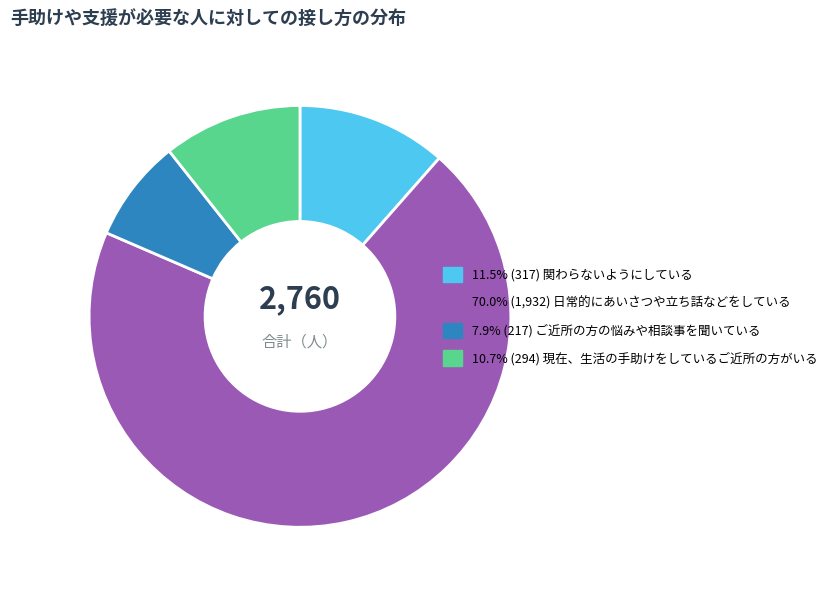

Is there a majority slice in this chart?

Yes